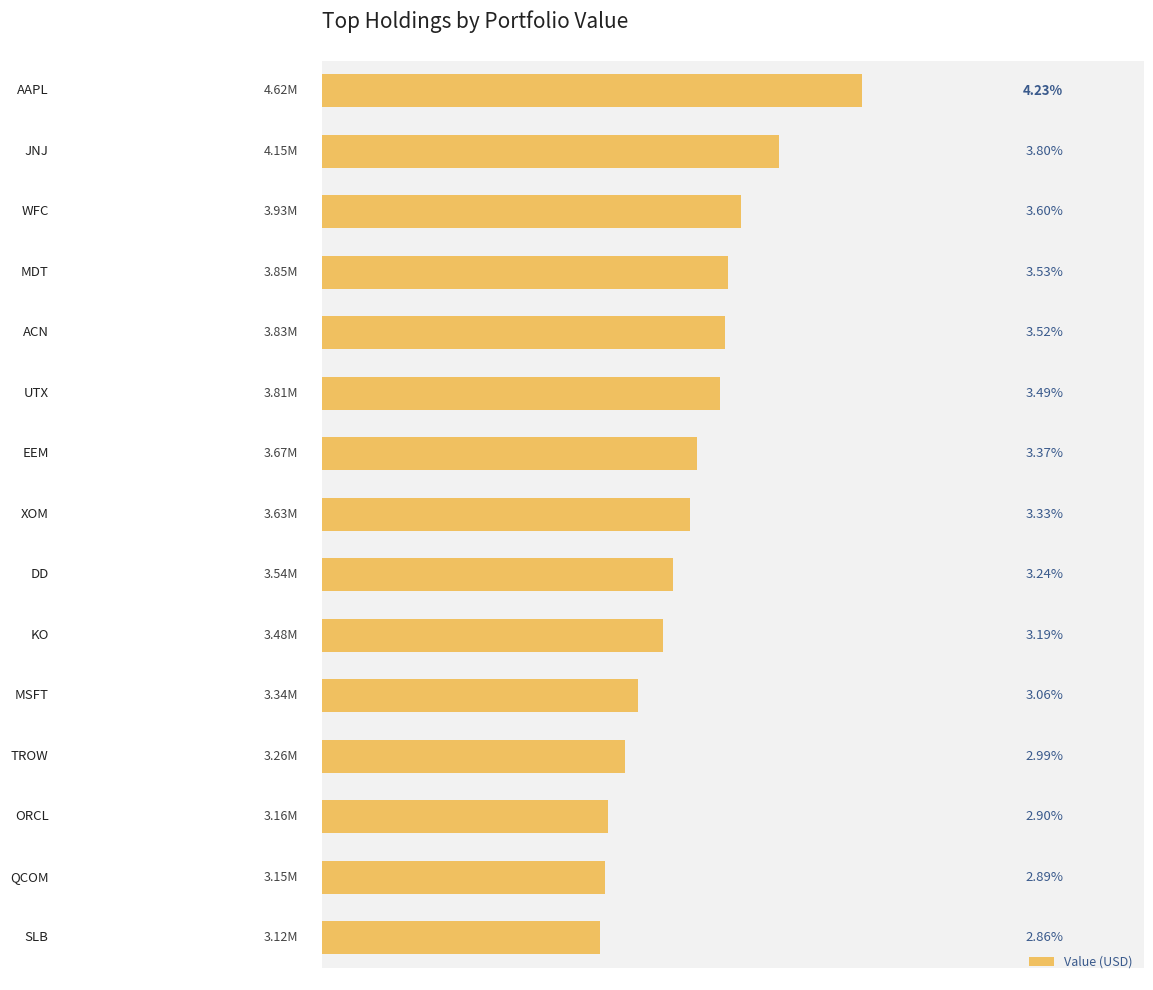

How many bars are there in total?

15